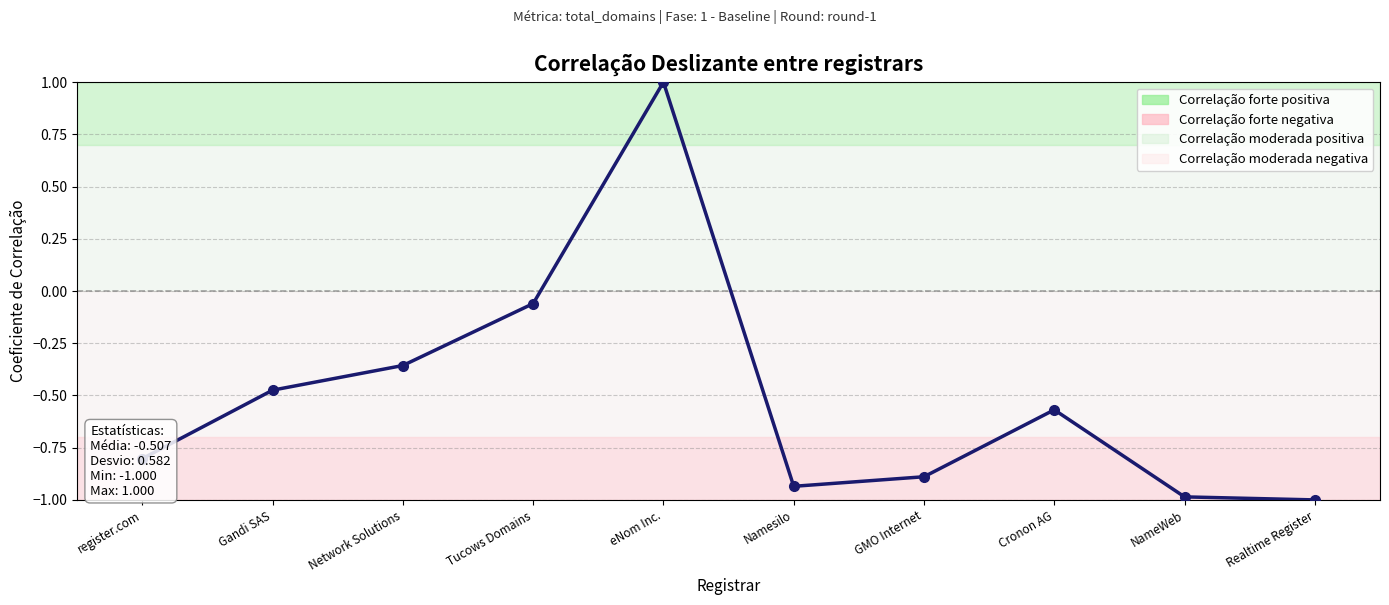

True or false: there are more than 2 points higher than both neighbors.

False